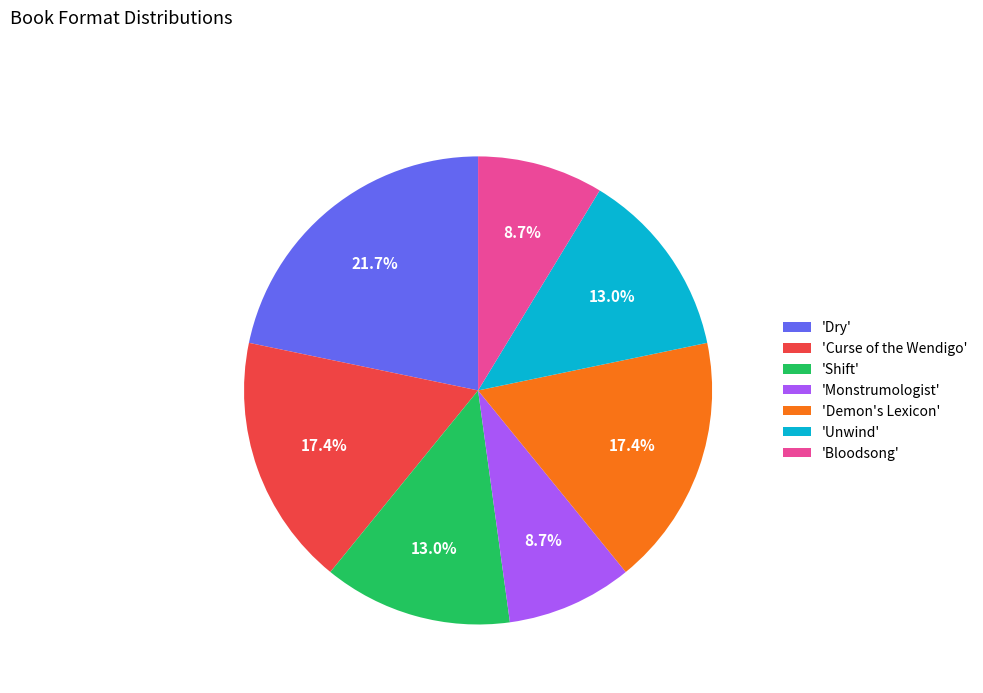

What percentage is NOT represented by 'Unwind'?

87.0%